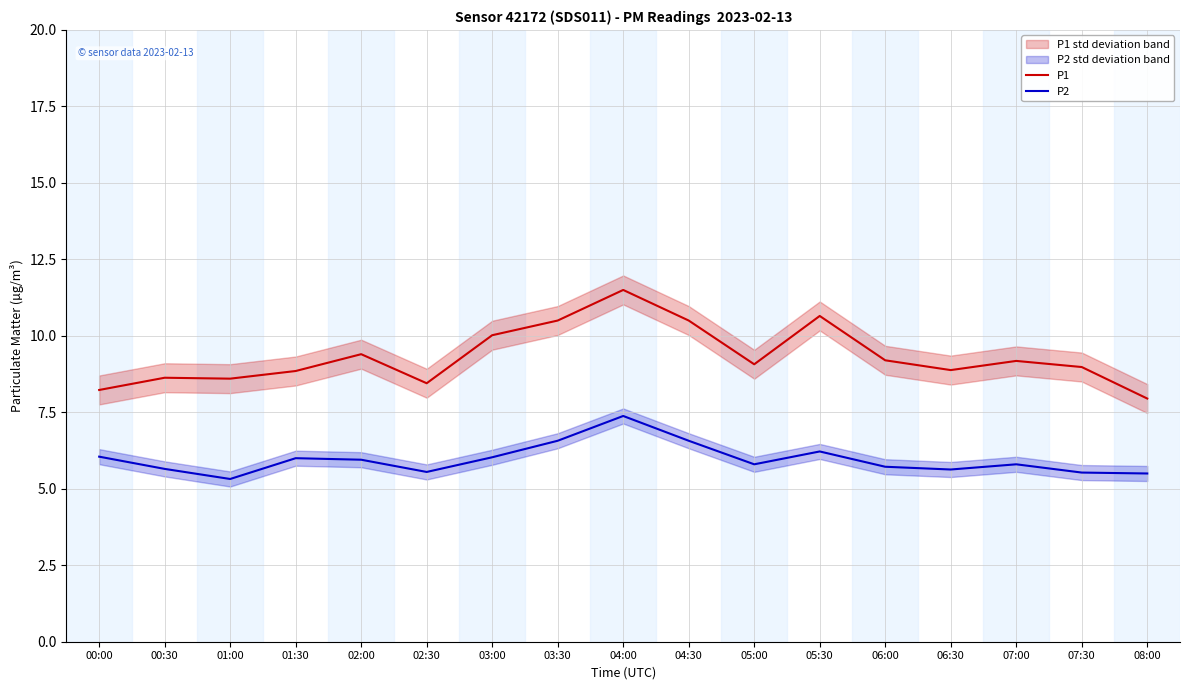

True or false: P2 and P1 cross at least once.

False